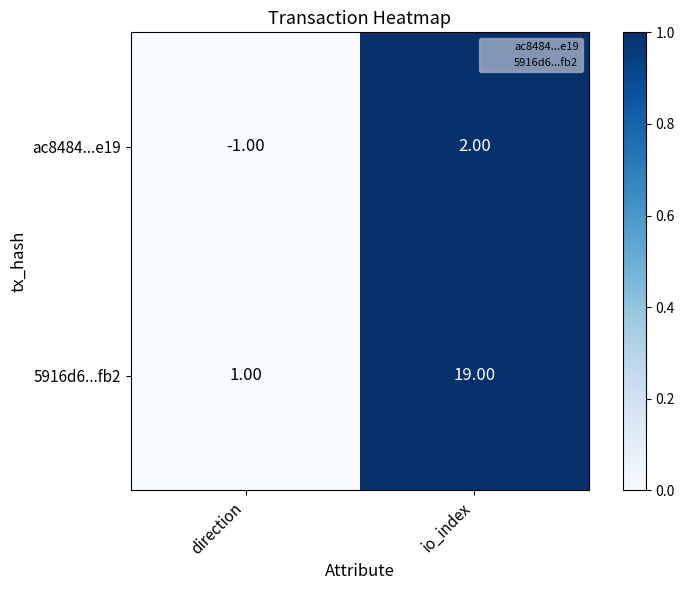

Where is ac8484...e19 nearest to the value 0?

direction